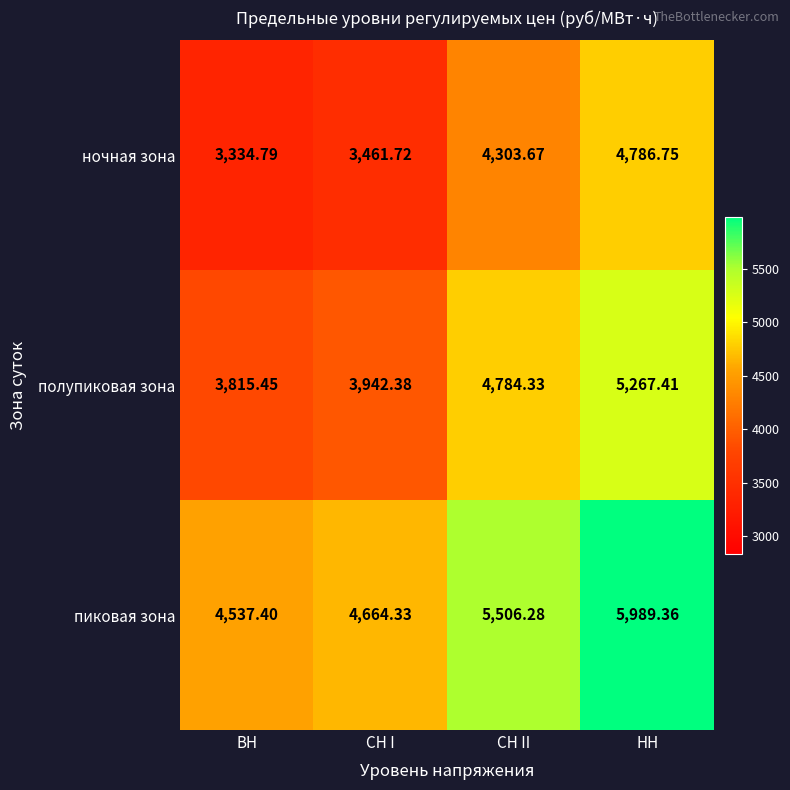

Rank the series by their maximum value, from lowest to highest.

ночная зона, полупиковая зона, пиковая зона